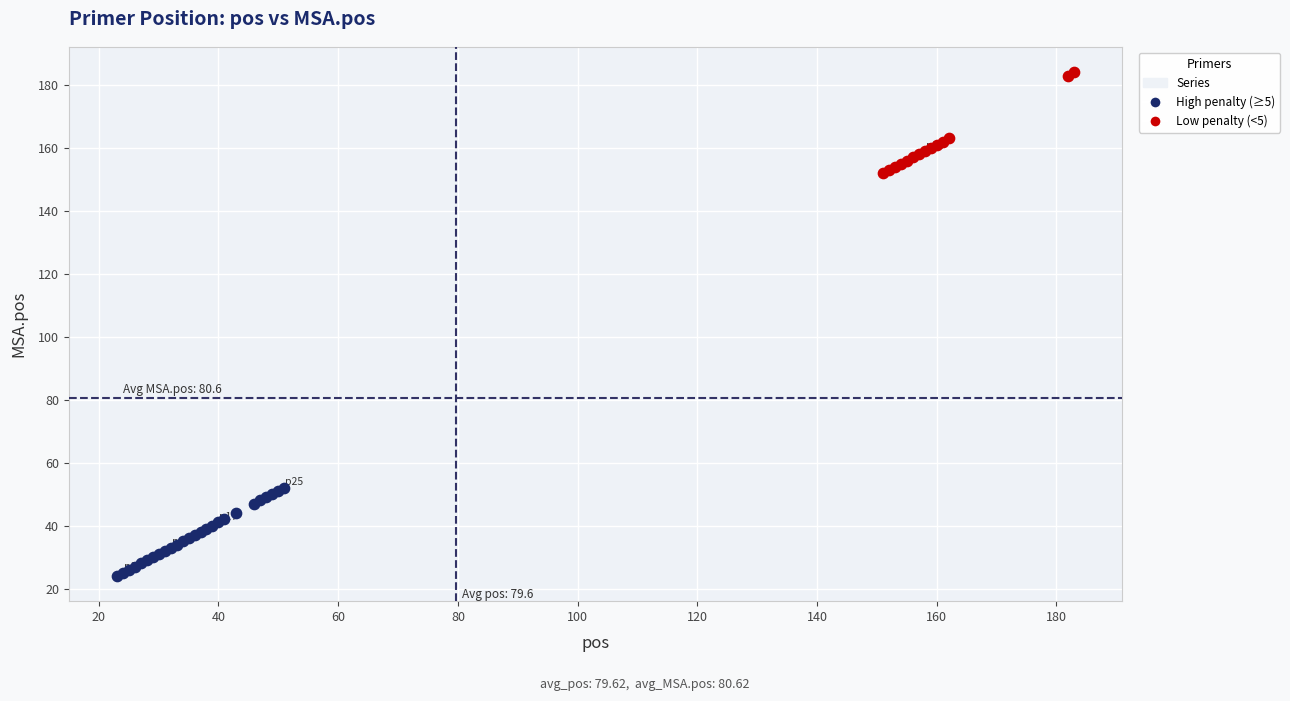

Which series reaches the maximum Y coordinate?

Low penalty (<5)